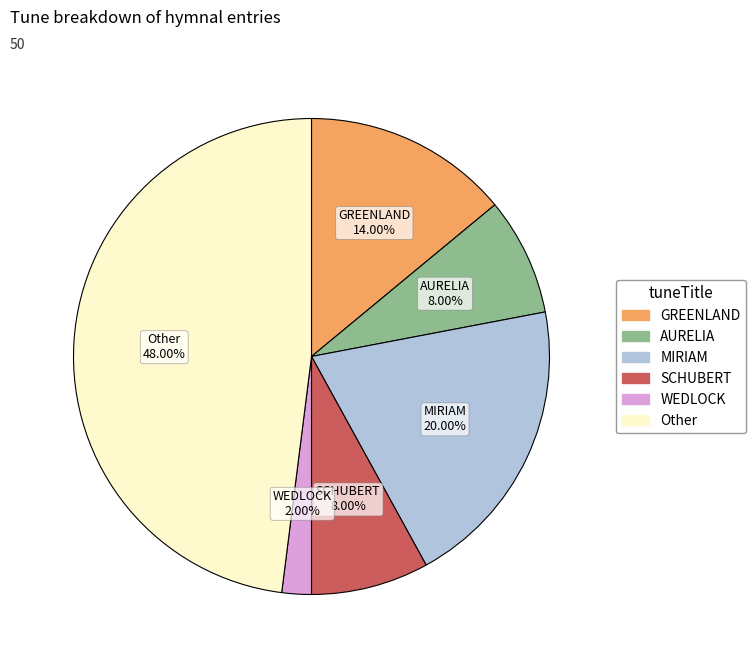

Approximately how many times larger is the value at WEDLOCK compared to MIRIAM?

0.1